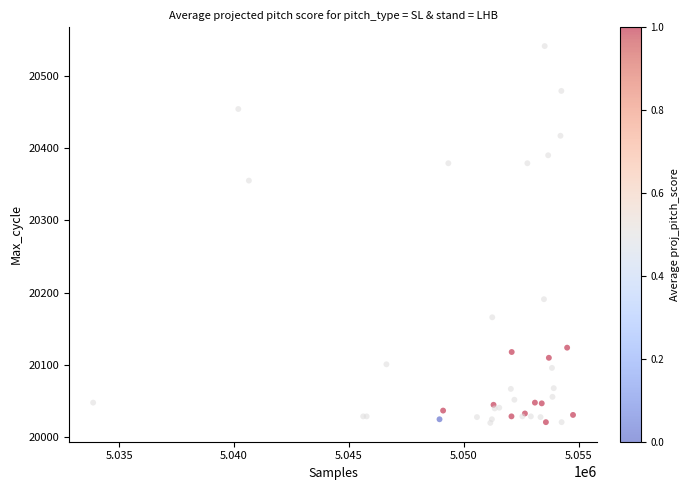

What Y value in the scatter plot is closest to 20280?

20355